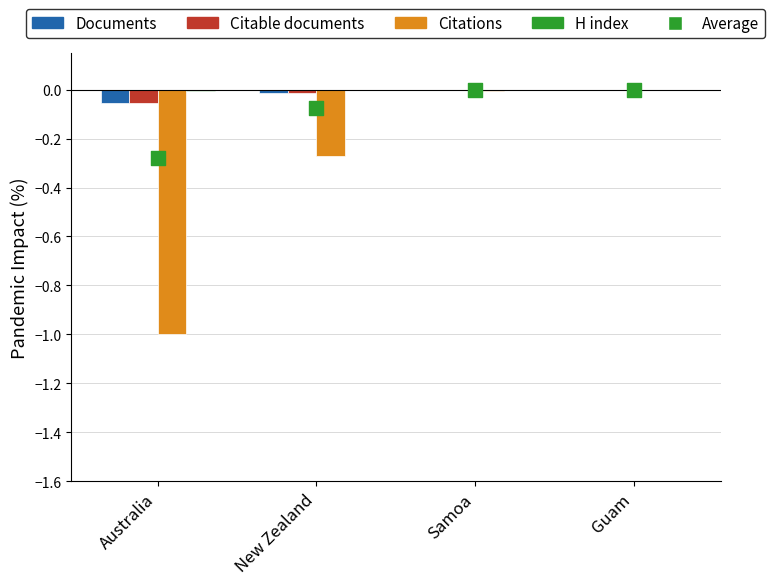

At which category is the sum across all series the highest?

Guam